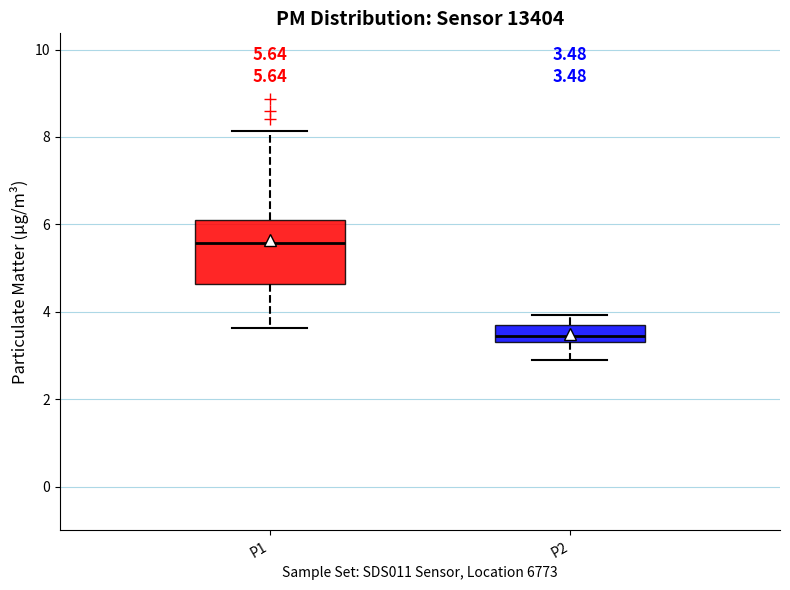

Which box's median line is the highest?

P1